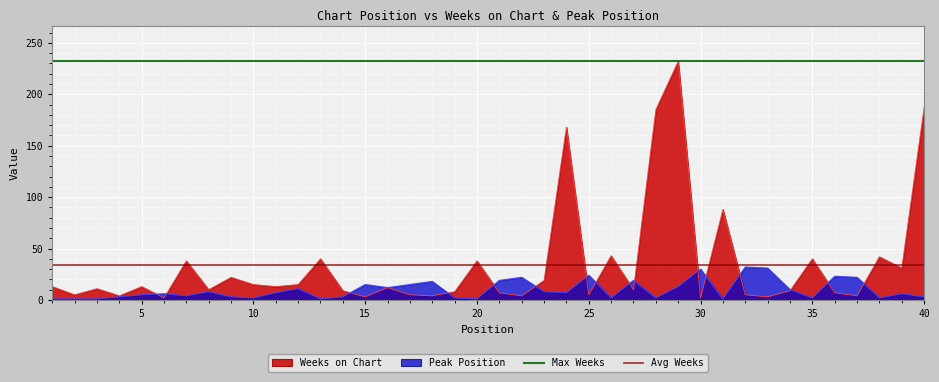

What is the maximum value for Weeks on Chart?

232